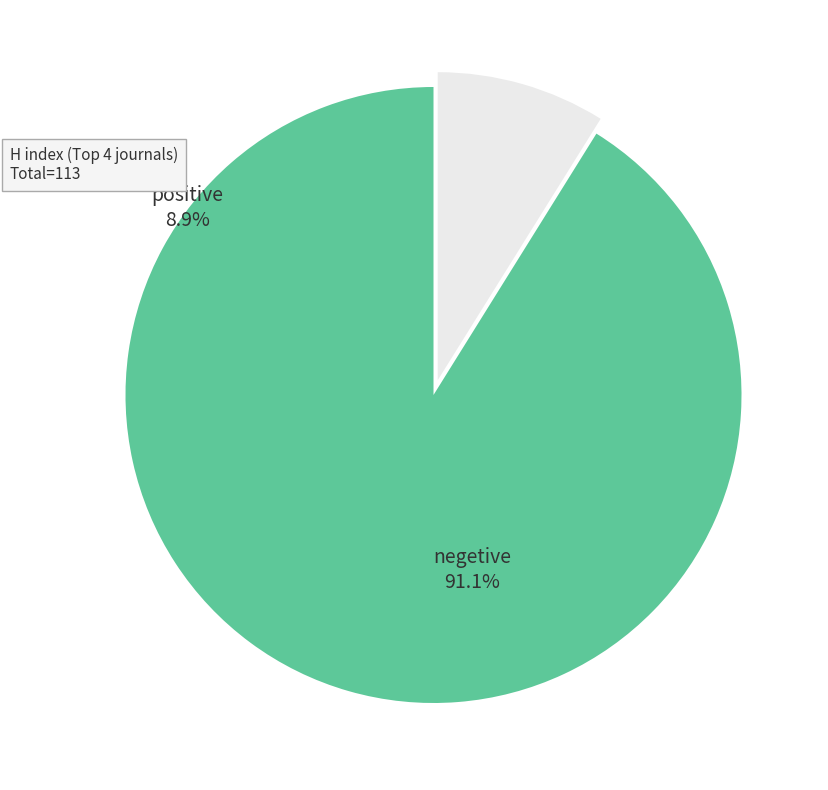

Between negetive and positive, which is larger?

negetive